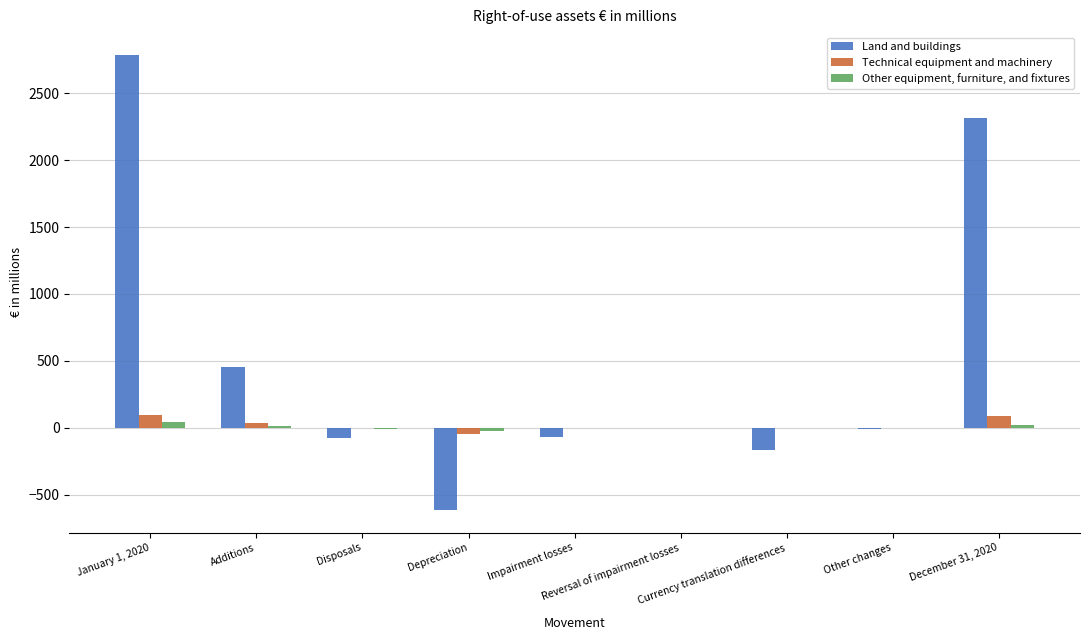

What is the sum of all Land and buildings values?

4633